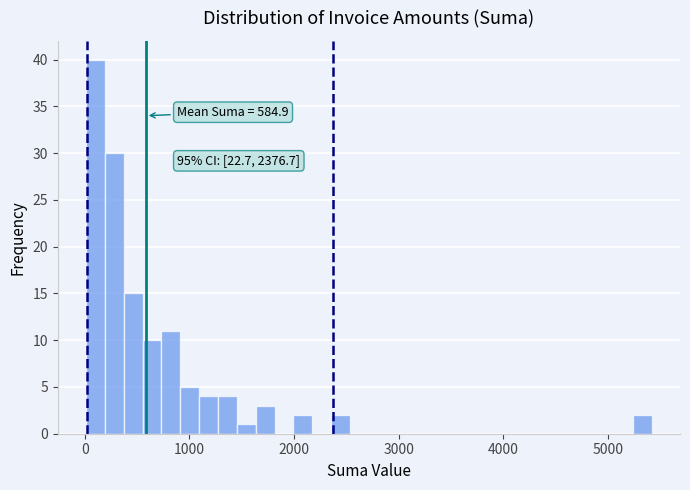

Read against the x-axis, roughly where is the centre of the tallest bar?

100